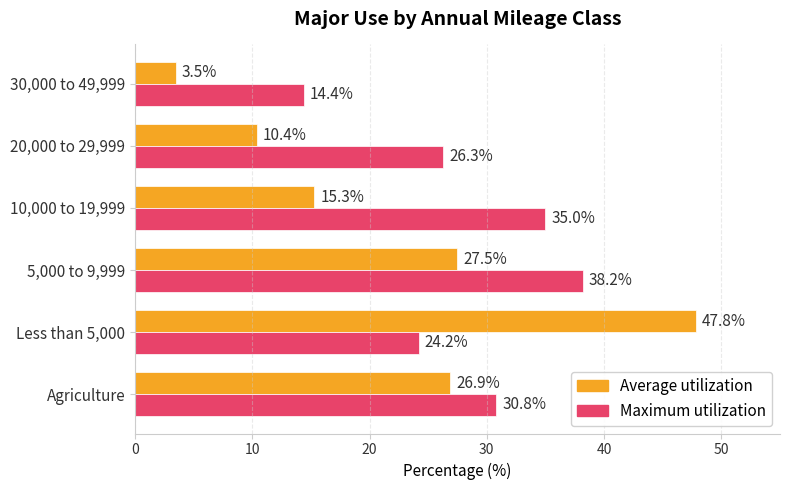

Which series has the largest range (max minus min)?

Average utilization